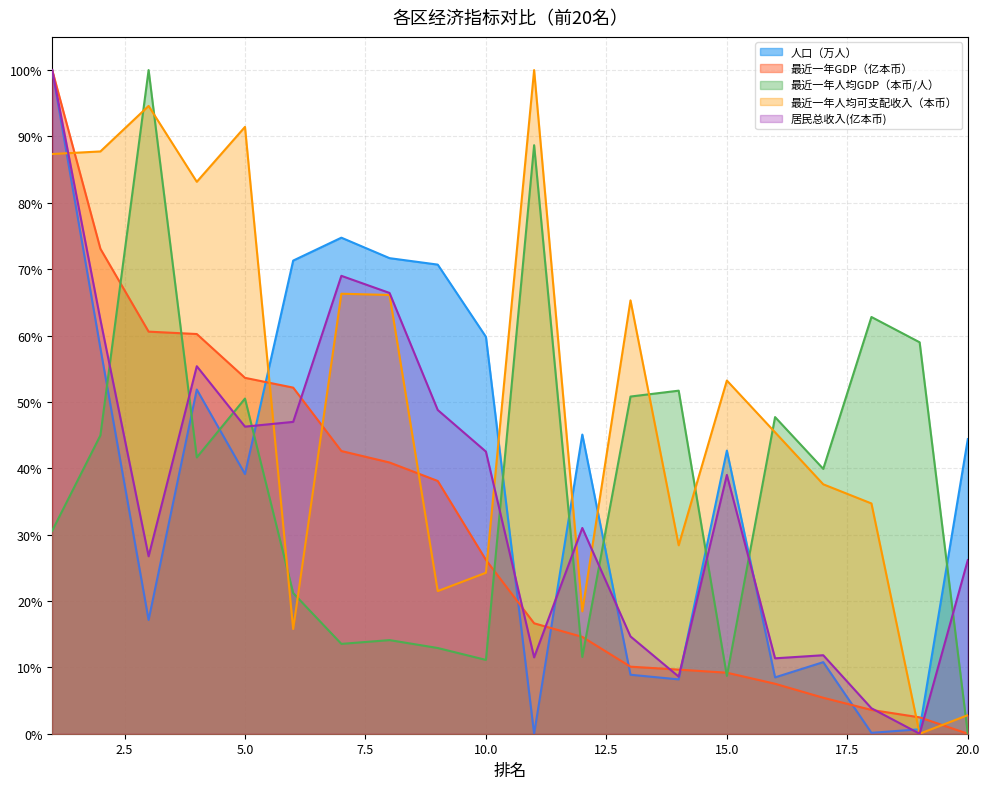

Which category has the highest value in the 人口（万人） series?

1